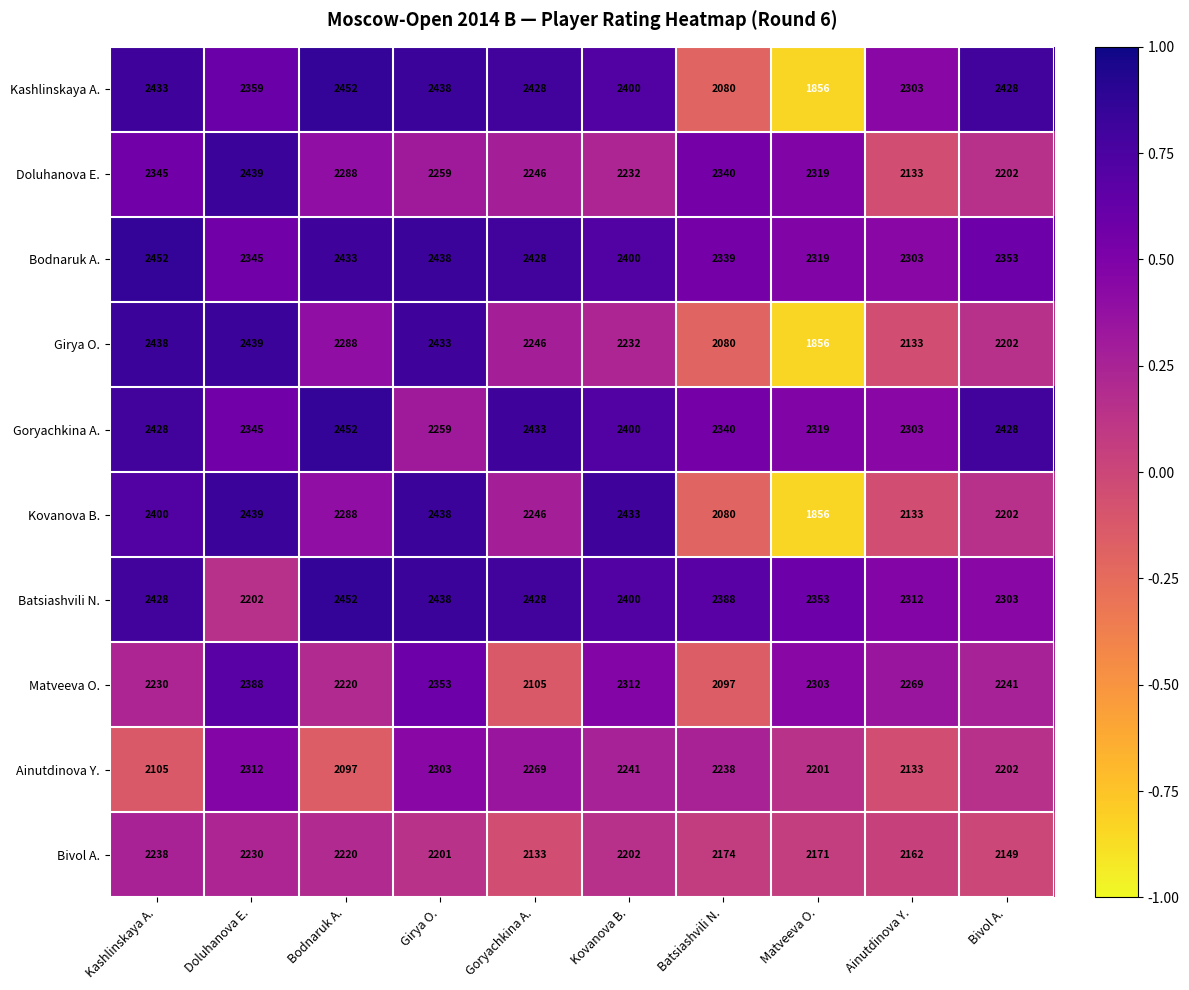

The value of Goryachkina A. at Goryachkina A. is 2433. True or false?

True